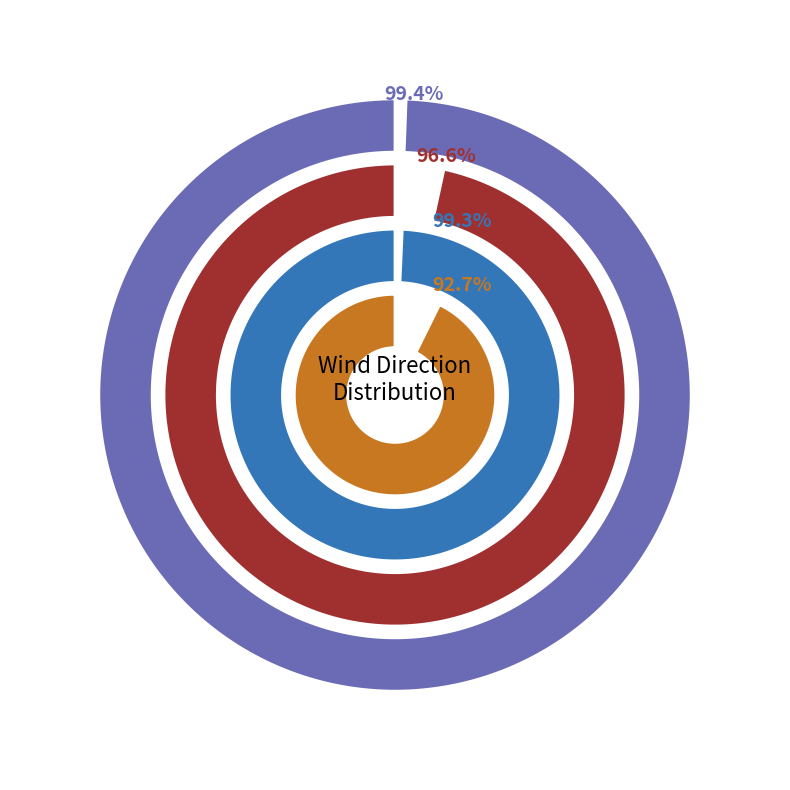

True or false: South-east accounts for 17% of the total.

False